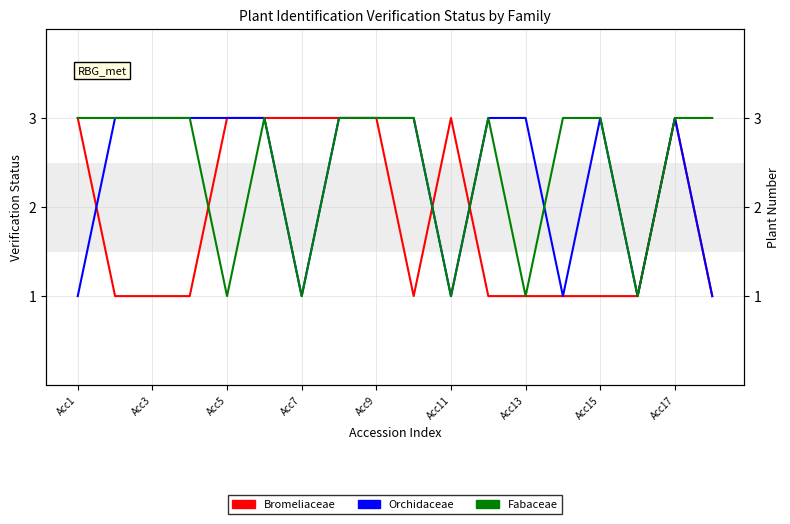

Does the chart have visible grid lines?

Yes